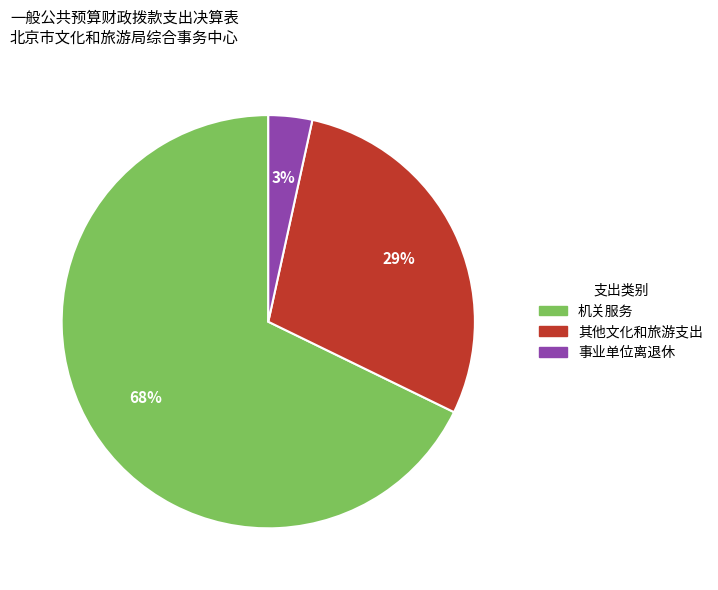

To the nearest percent, what portion does 事业单位离退休 represent?

3%